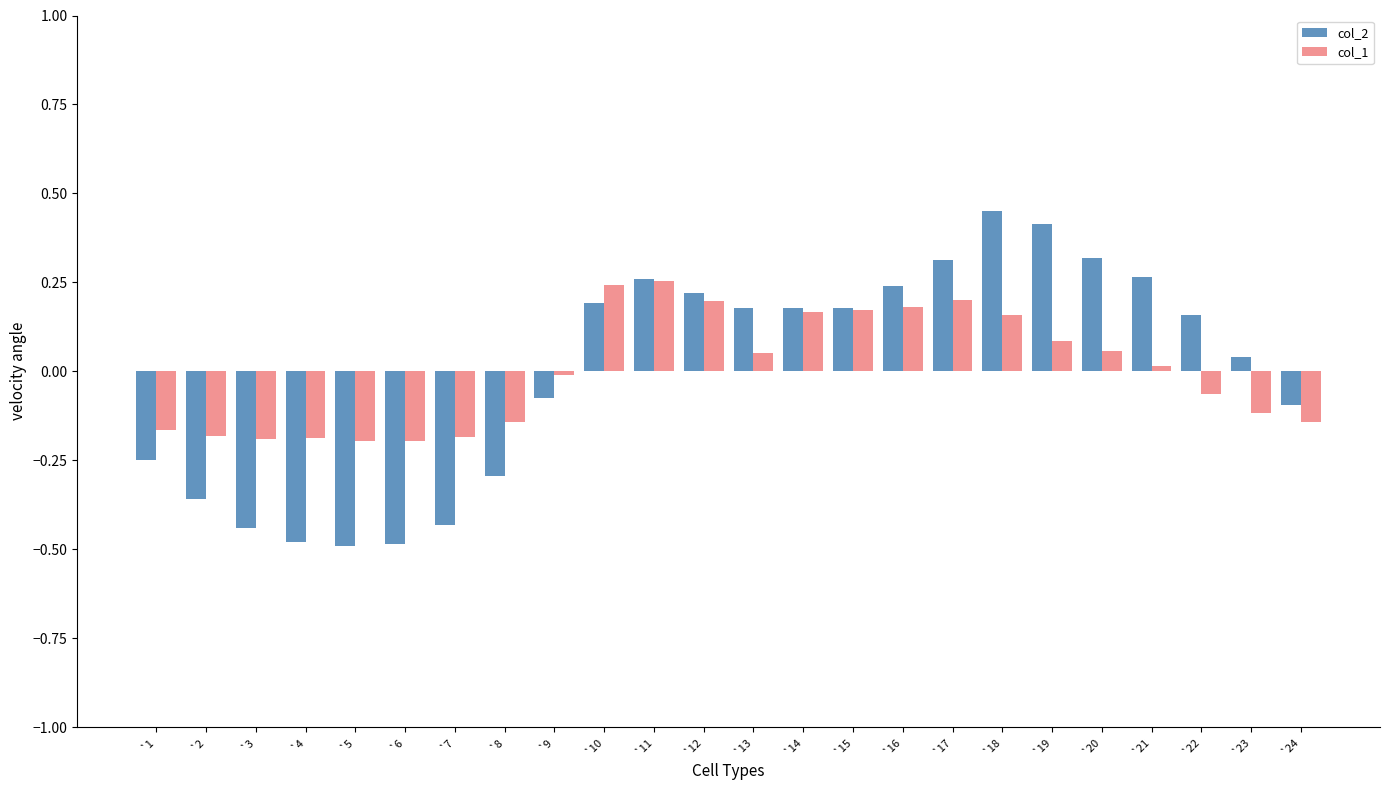

What is the total value across all series at `6?

-0.7